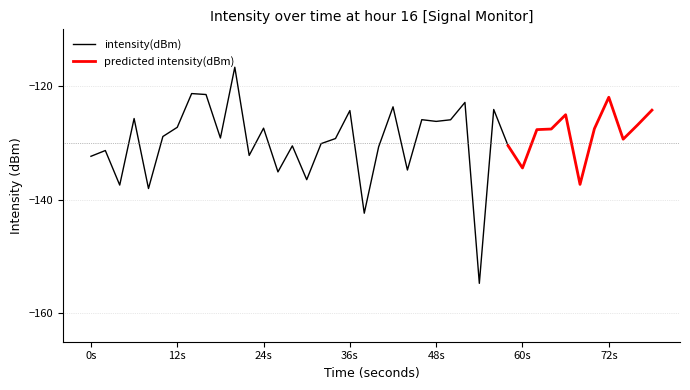

List the labels in order of value, smallest first.

27, 19, 4, 2, 34, 15, 13, 22, 30, 0, 11, 1, 20, 14, 29, 16, 37, 17, 9, 5, 31, 32, 35, 12, 6, 38, 24, 25, 23, 3, 33, 18, 39, 28, 21, 26, 36, 8, 7, 10